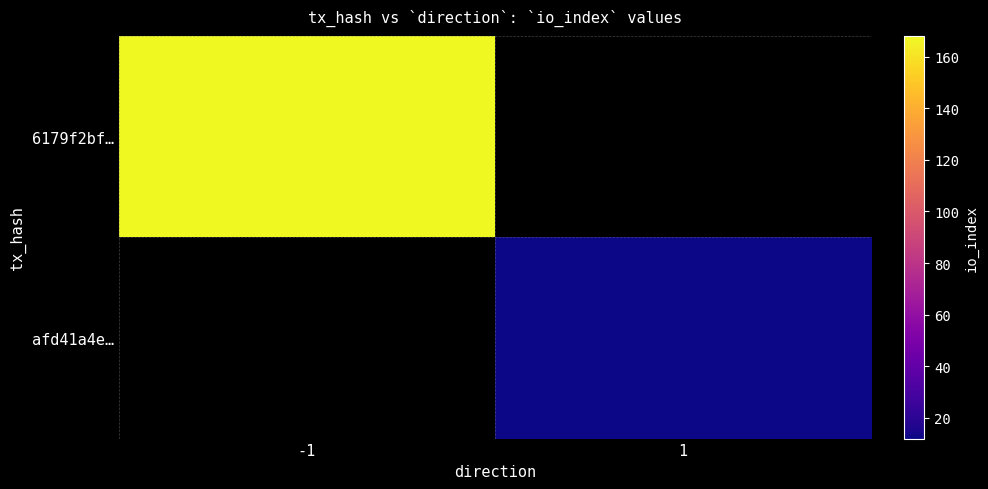

True or false: afd41a4e… has a value of 12.0 at 1.

True